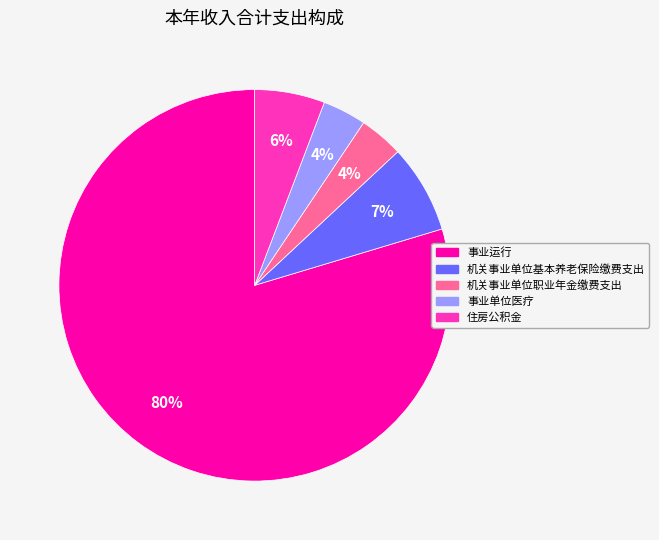

The 住房公积金 slice represents 20% of the pie. True or false?

False